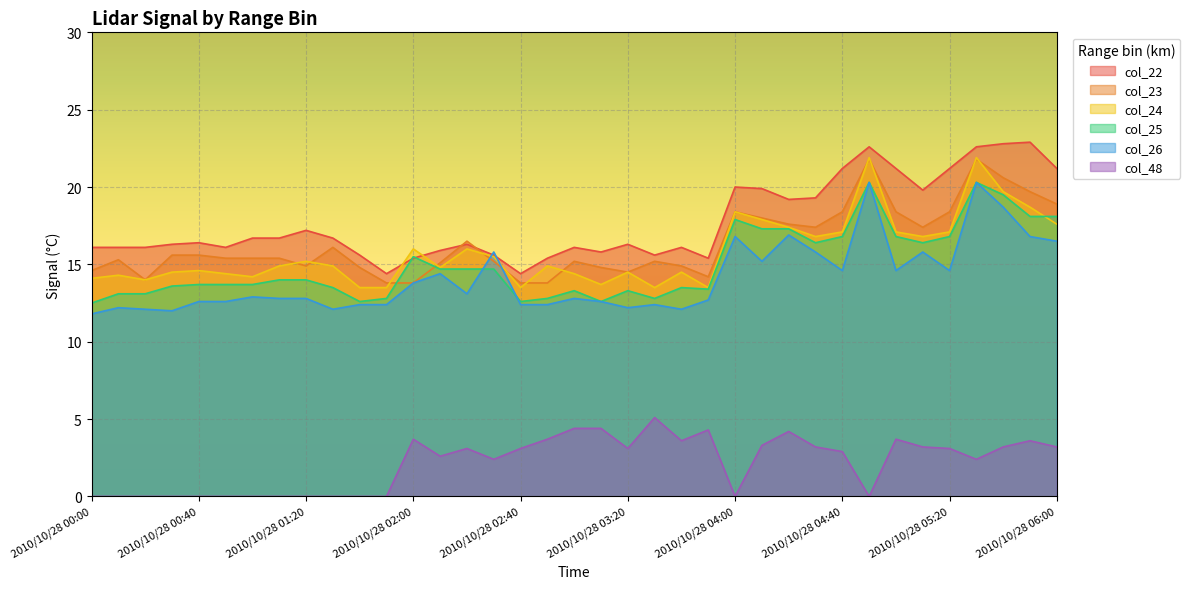

Between 2010/10/28 06:00 and 2010/10/28 00:10, which is larger?

2010/10/28 06:00